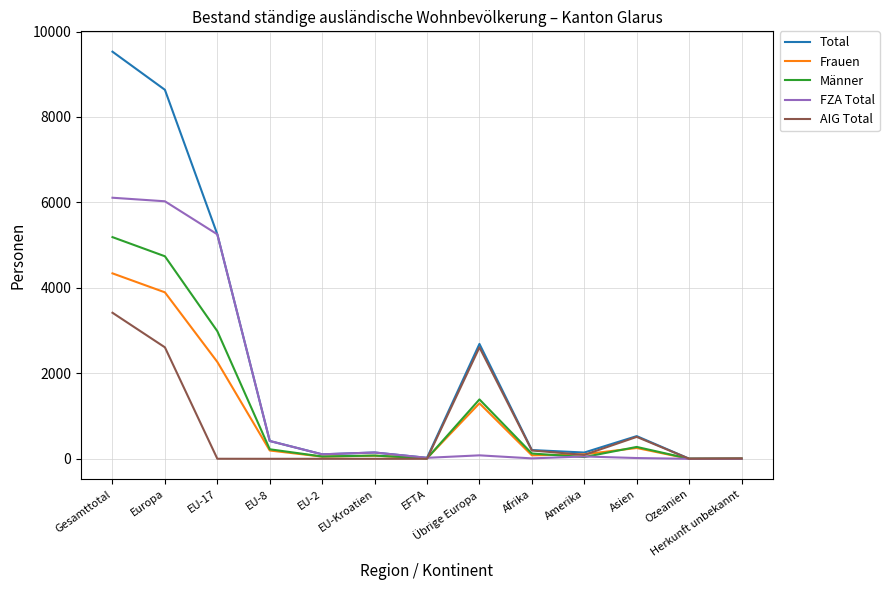

Which series has the largest total across all categories?

Total